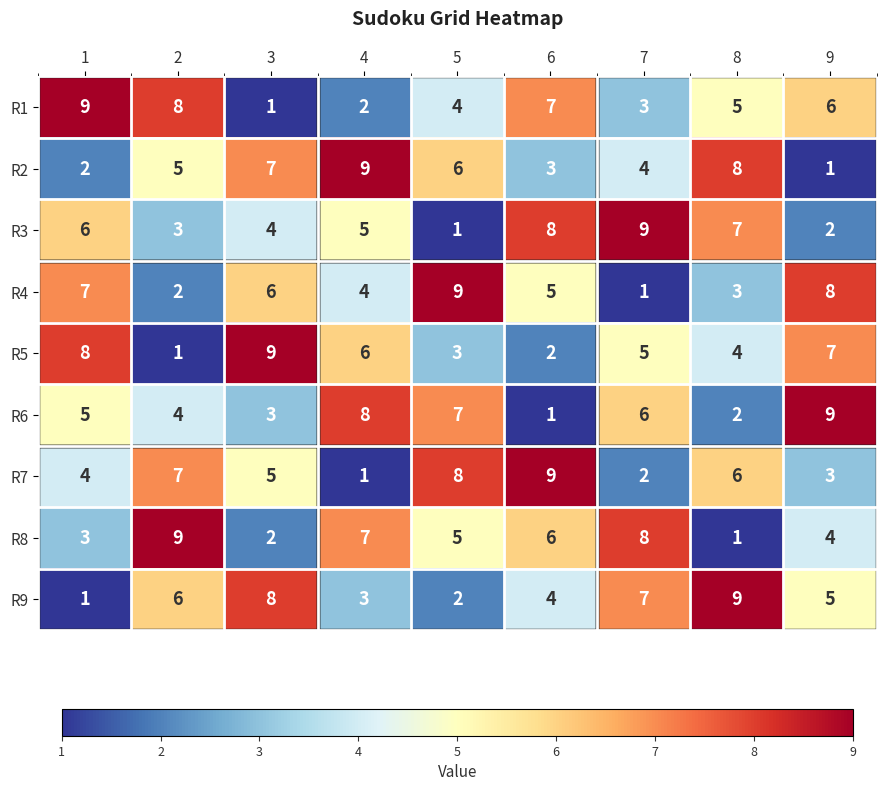

What is the total value across all series at 7?

45